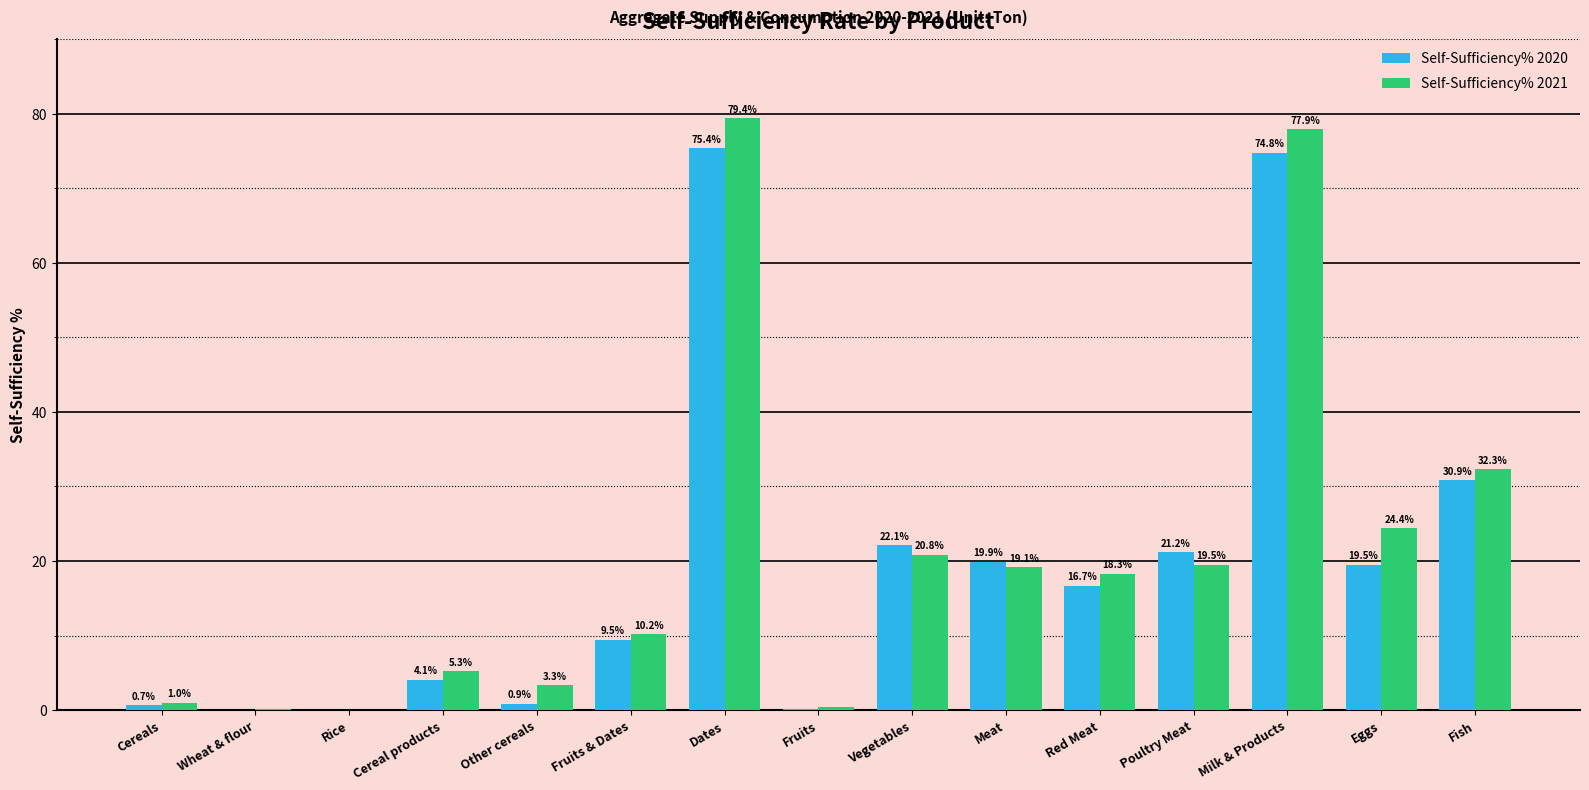

Where does the Self-Sufficiency% 2020 series first go above 16?

Dates